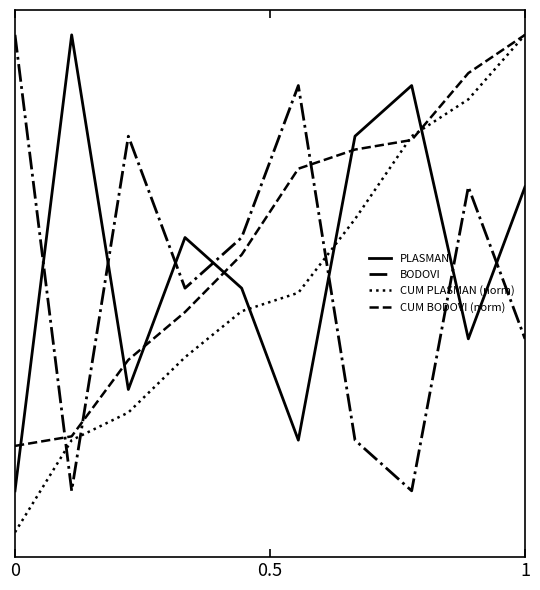

What is the maximum value for CUM BODOVI (norm)?

10.0